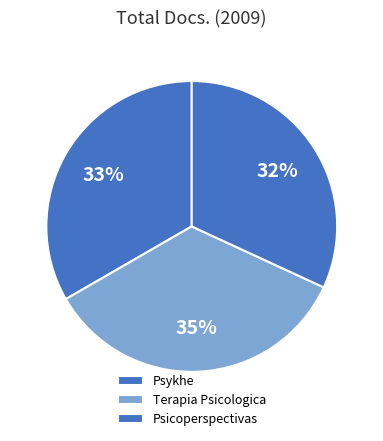

Which slice is the smallest?

Psicoperspectivas